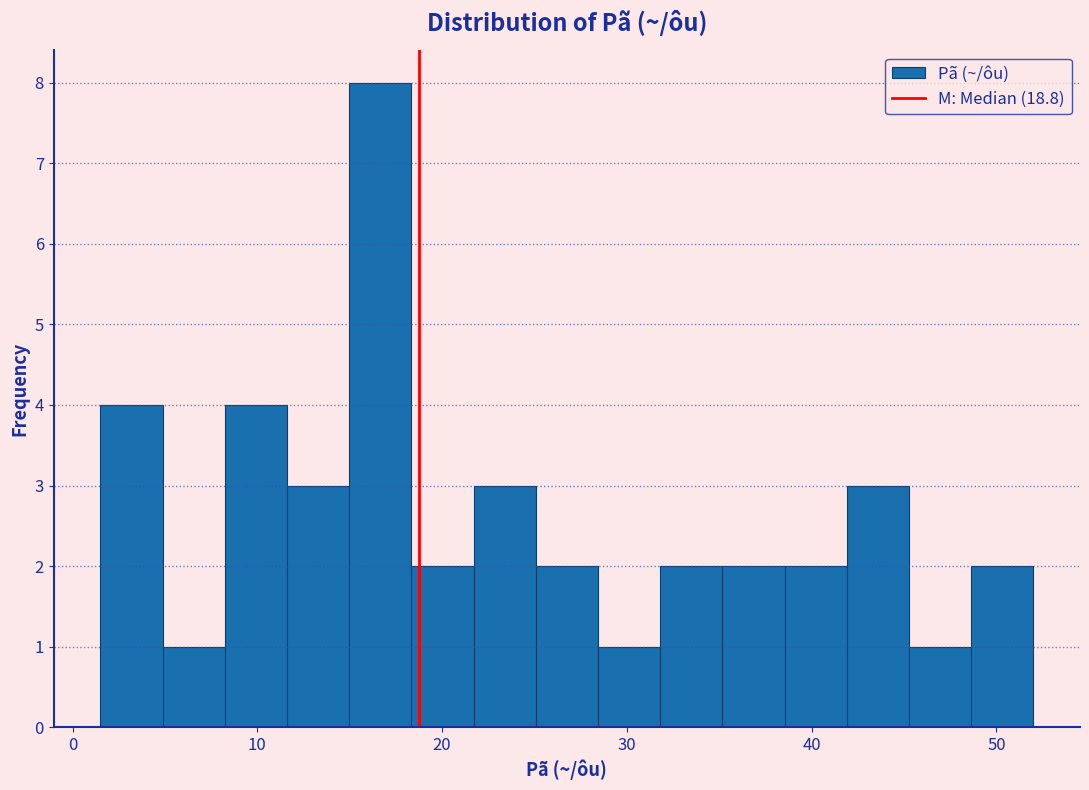

Read against the x-axis, roughly where is the centre of the tallest bar?

17